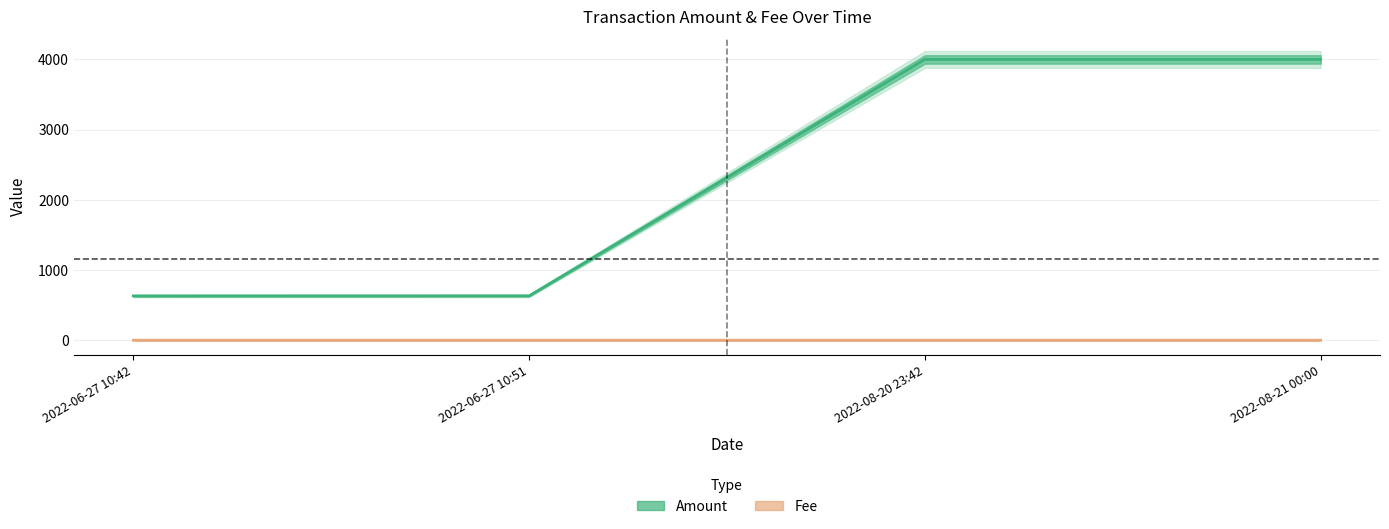

Rank the series by their maximum value, from highest to lowest.

Amount, Fee